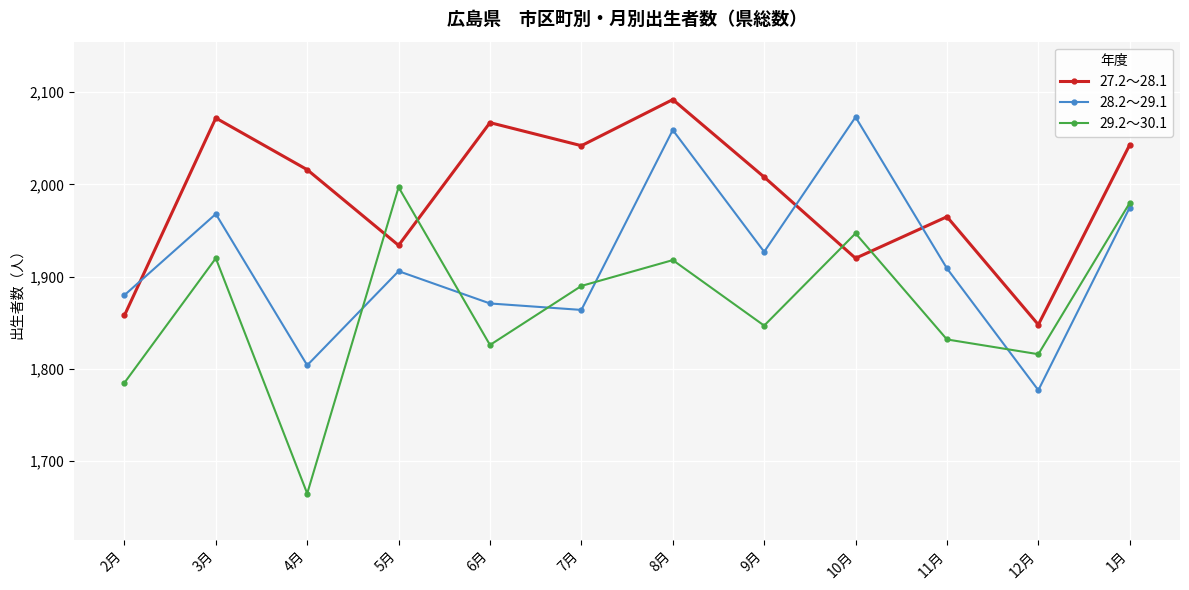

True or false: 28.2～29.1 and 29.2～30.1 intersect in this chart.

True